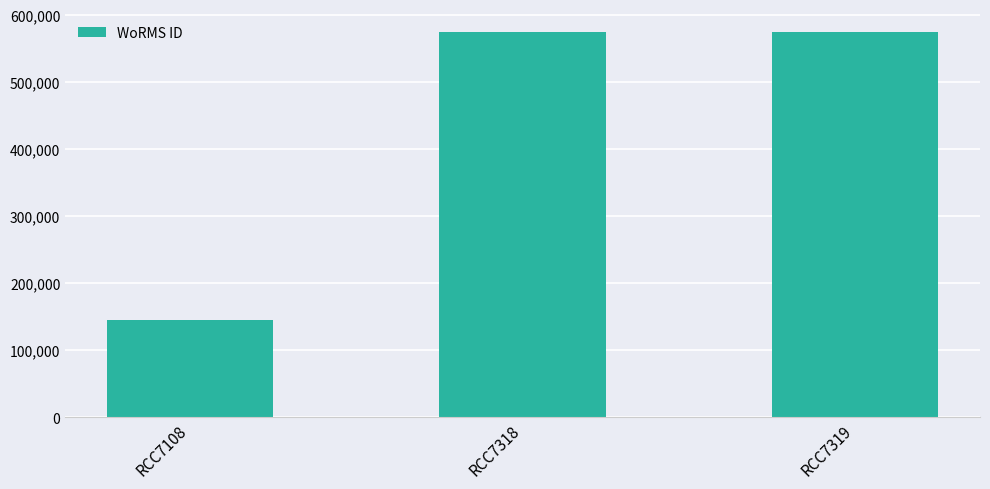

What is the value of the 2nd bar from the left?

573354